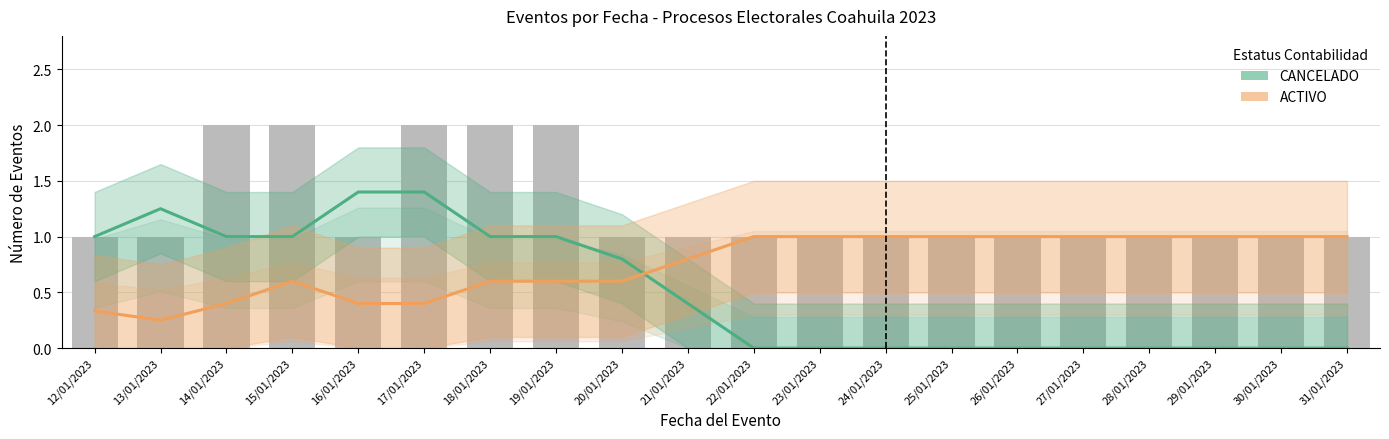

What is the highest value of the ACTIVO series?

1.0